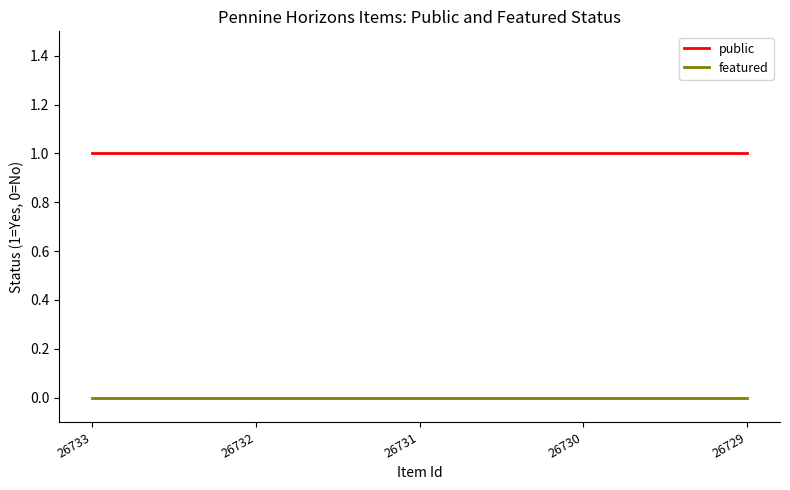

At 26733, list the series in order from smallest to largest.

featured, public